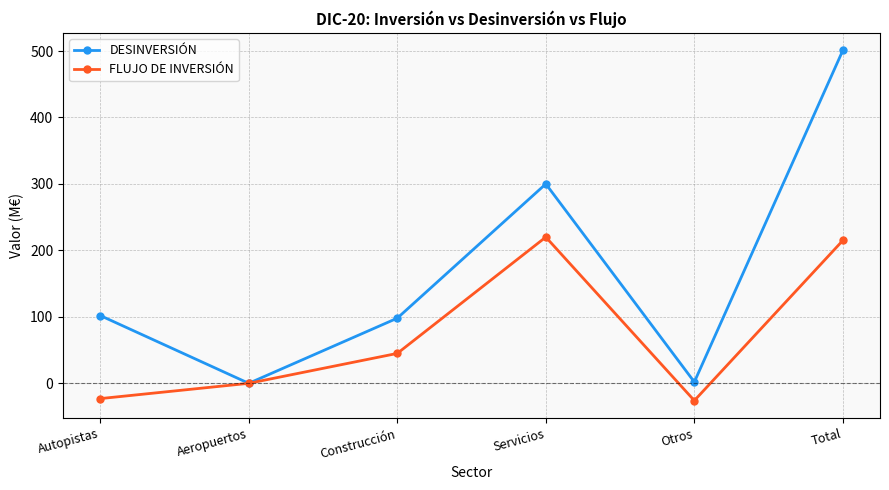

List the series in order of their overall mean, lowest first.

FLUJO DE INVERSIÓN, DESINVERSIÓN